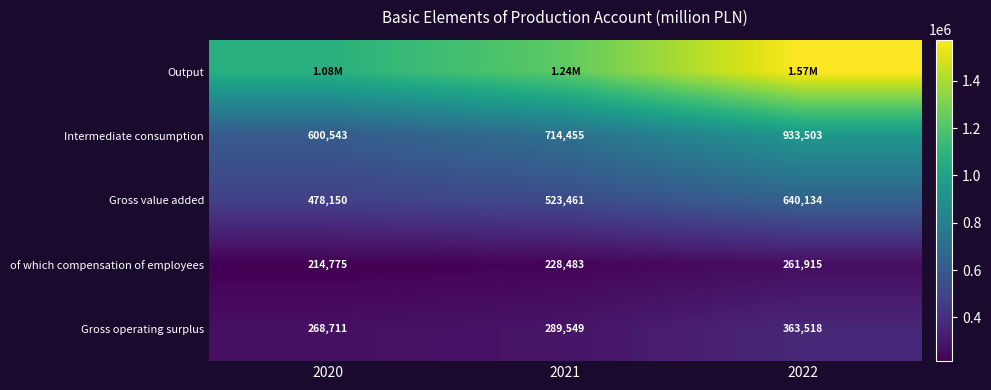

Is the value of Gross operating surplus at 2022 greater than the value of Intermediate consumption at 2022?

No